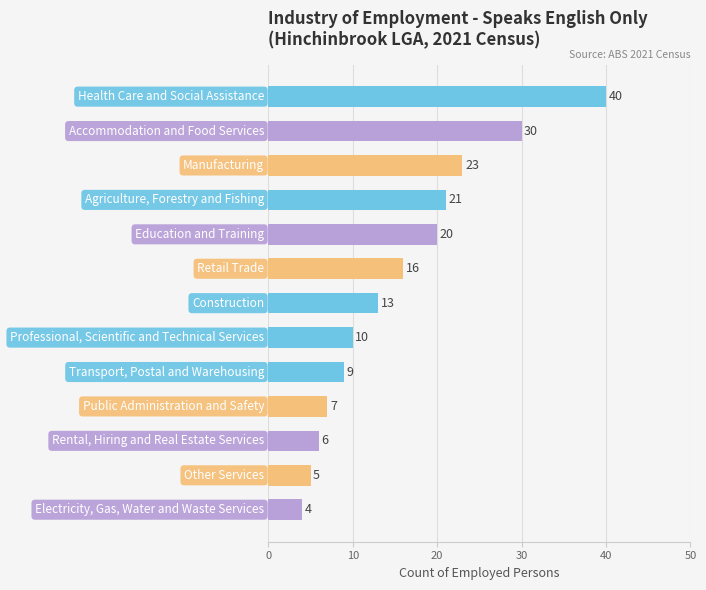

What is the sum of all values?

204